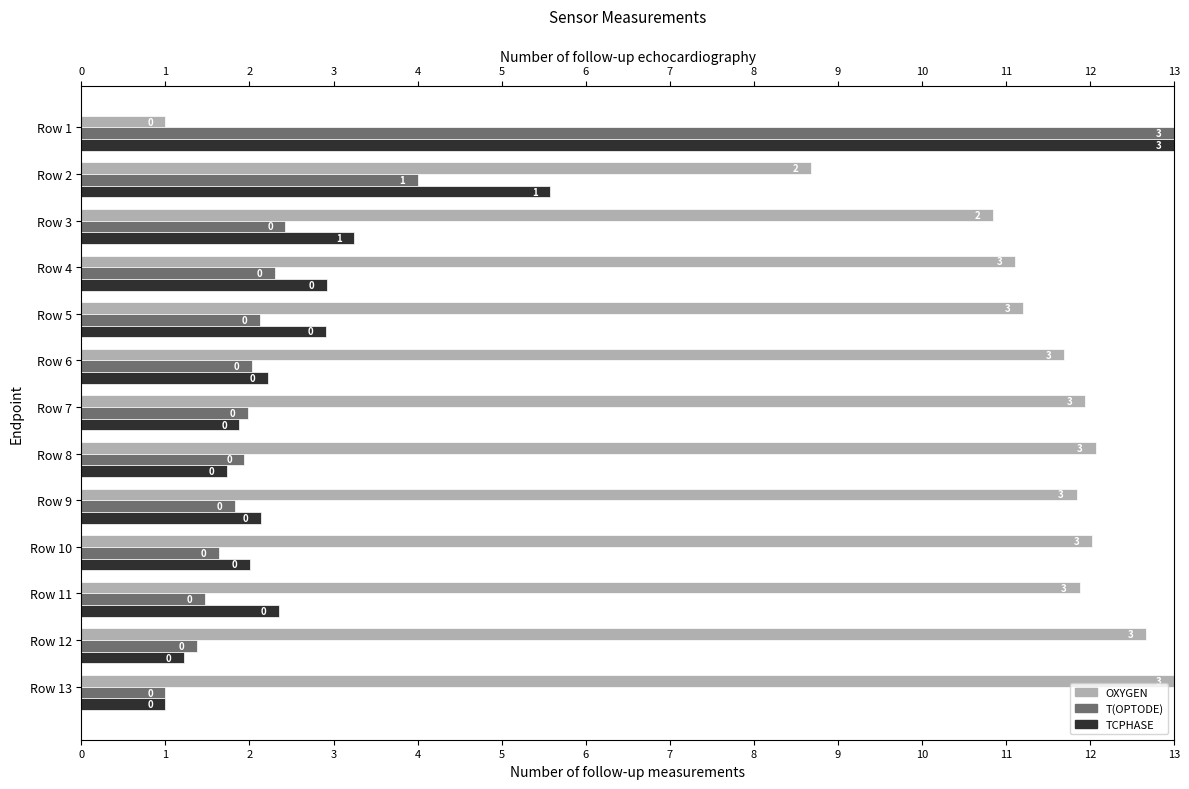

How many bars are there in each group?

3